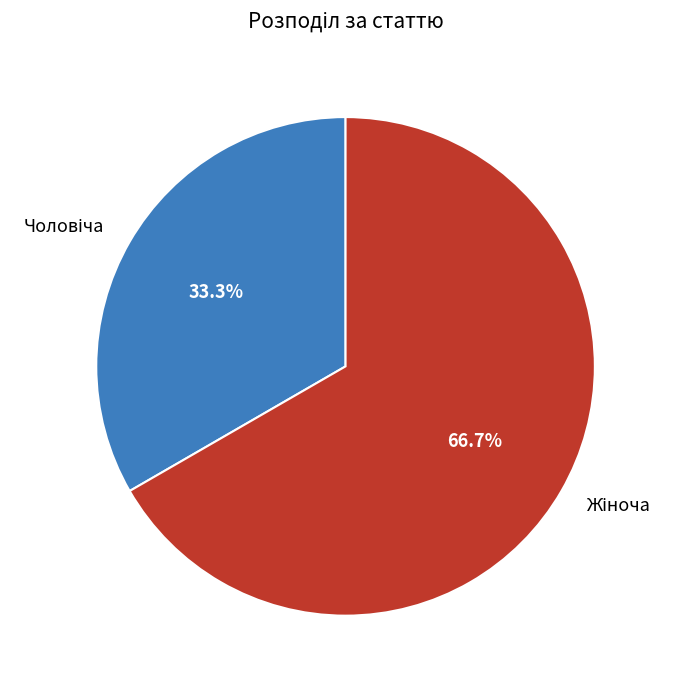

To the nearest percent, what is the difference between the largest and smallest slice percentages?

33%